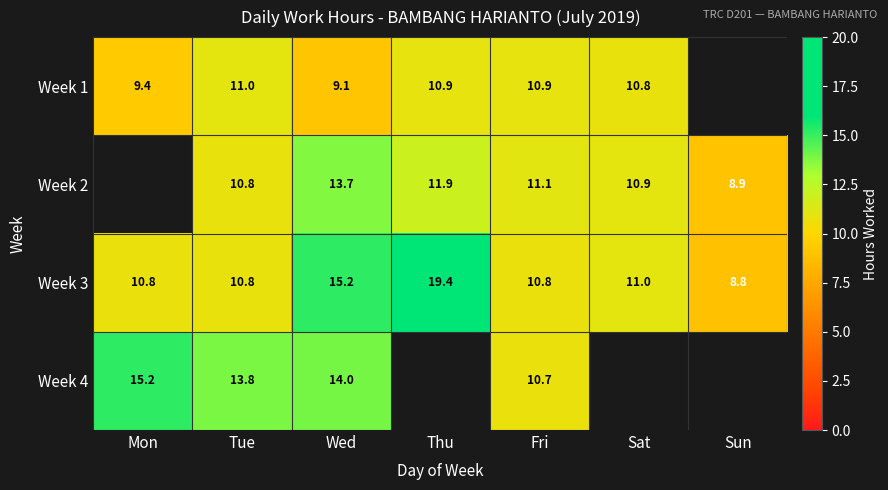

True or false: Week 1 has a value of 5.4 at Sat.

False